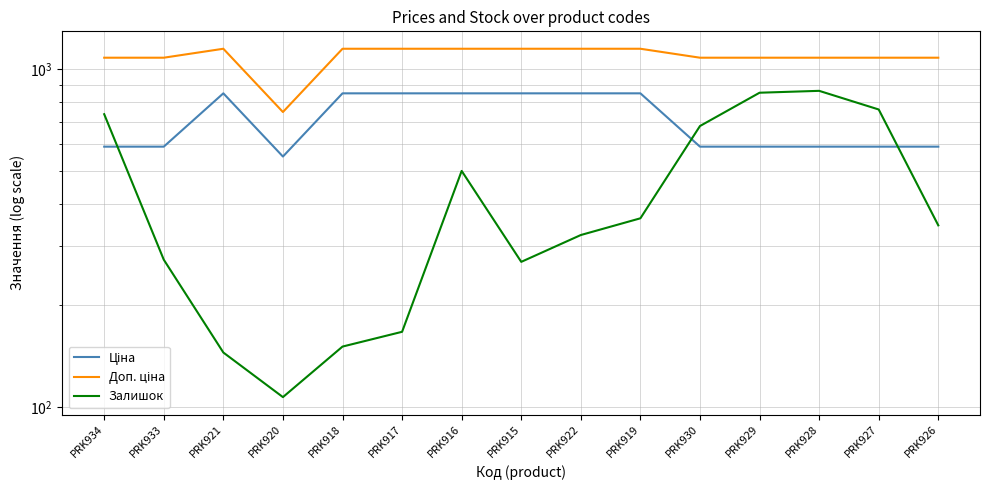

Which series changed the most between PRK918 and PRK930?

Залишок